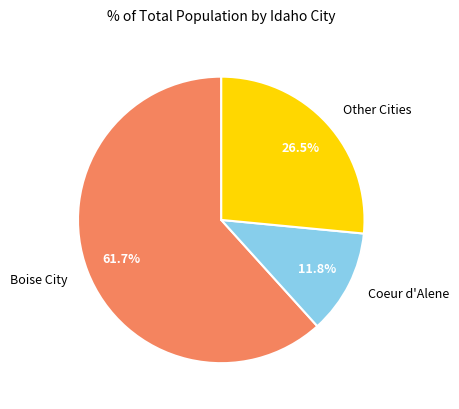

Do Other Cities and Boise City together represent more than half of the pie?

Yes